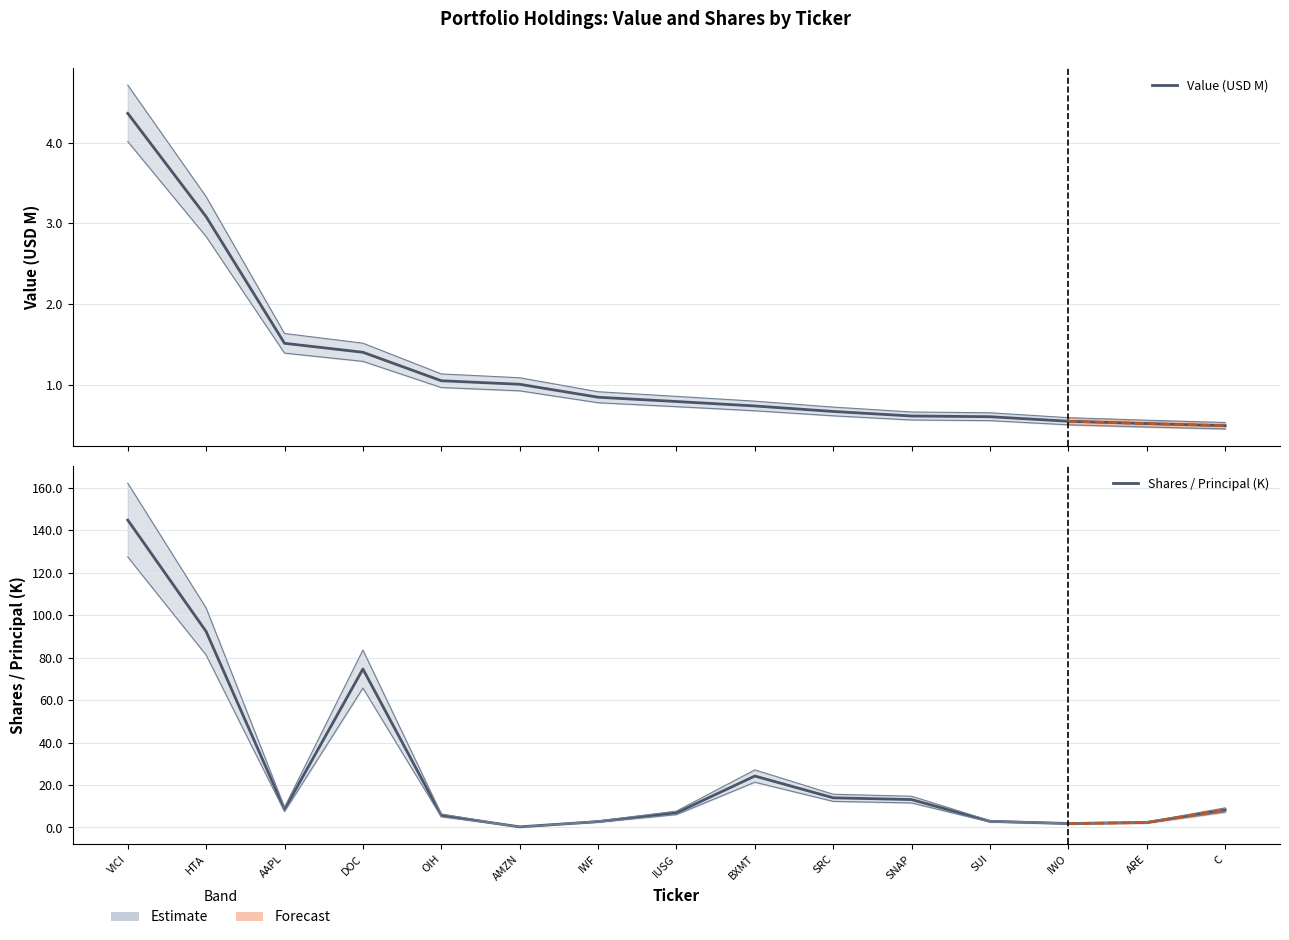

What is the sum of the Shares / Principal (K) values at HTA and IUSG?

99.2